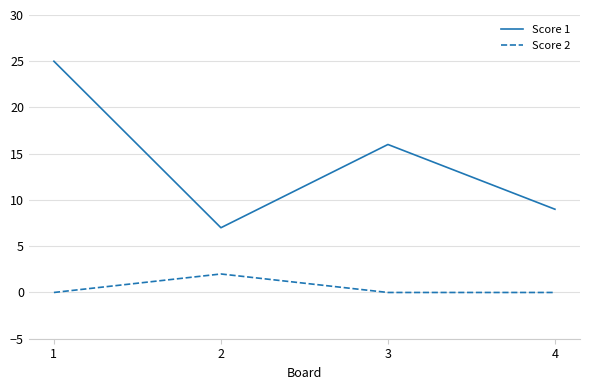

The value of Score 1 at 1 is 25. True or false?

True